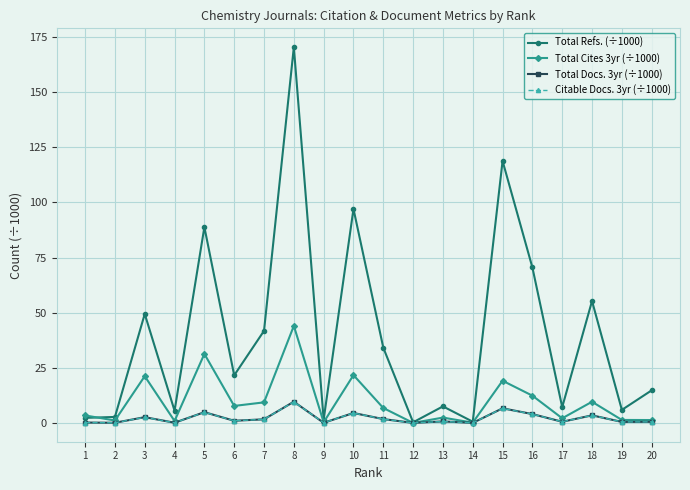

Is the value of Total Docs. 3yr (÷1000) at 10 greater than the value of Citable Docs. 3yr (÷1000) at 4?

Yes